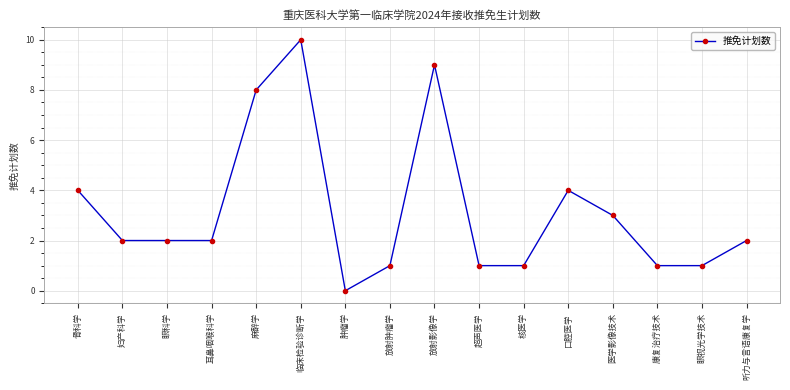

True or false: the data has more than 0 interior local peaks.

True